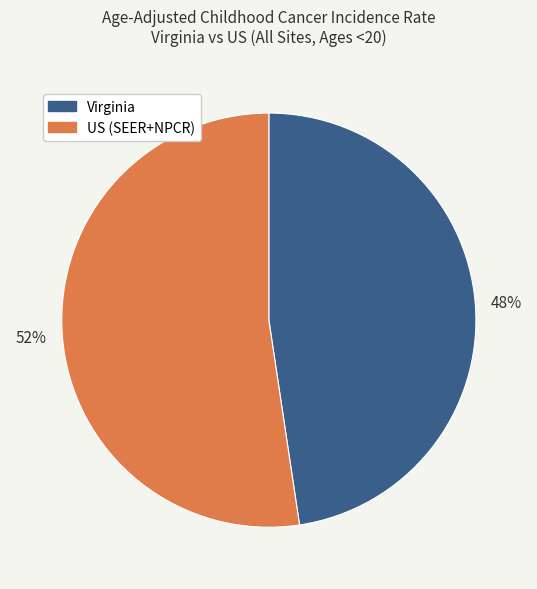

What is the smallest slice in the pie chart?

Virginia